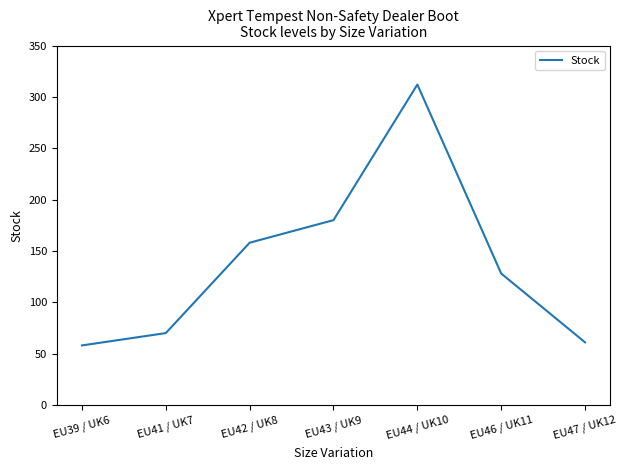

Where is the first local maximum?

EU44 / UK10